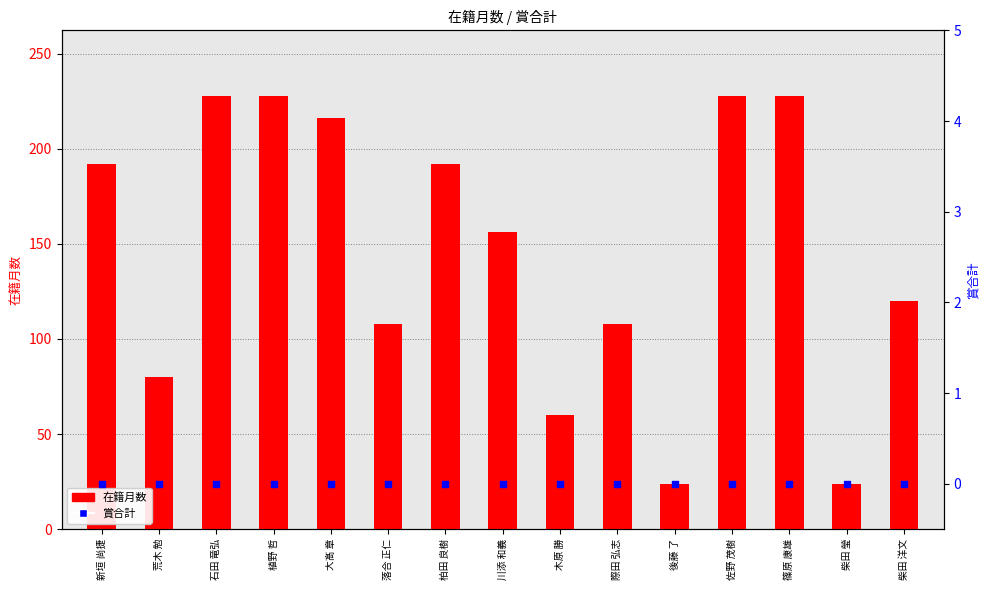

Which series has the largest total across all categories?

在籍月数